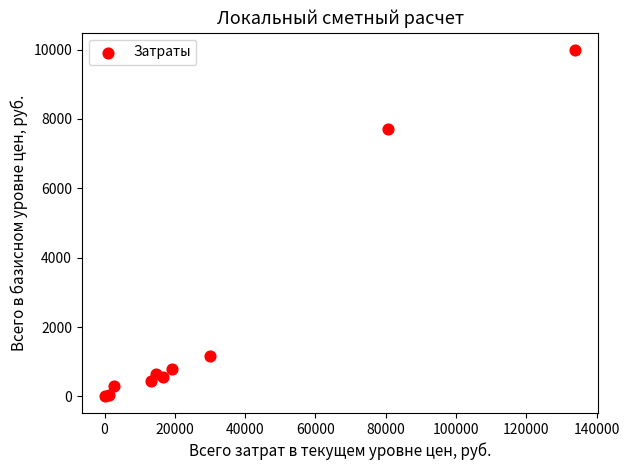

What Y value in the scatter plot is closest to 5002?

7709.8